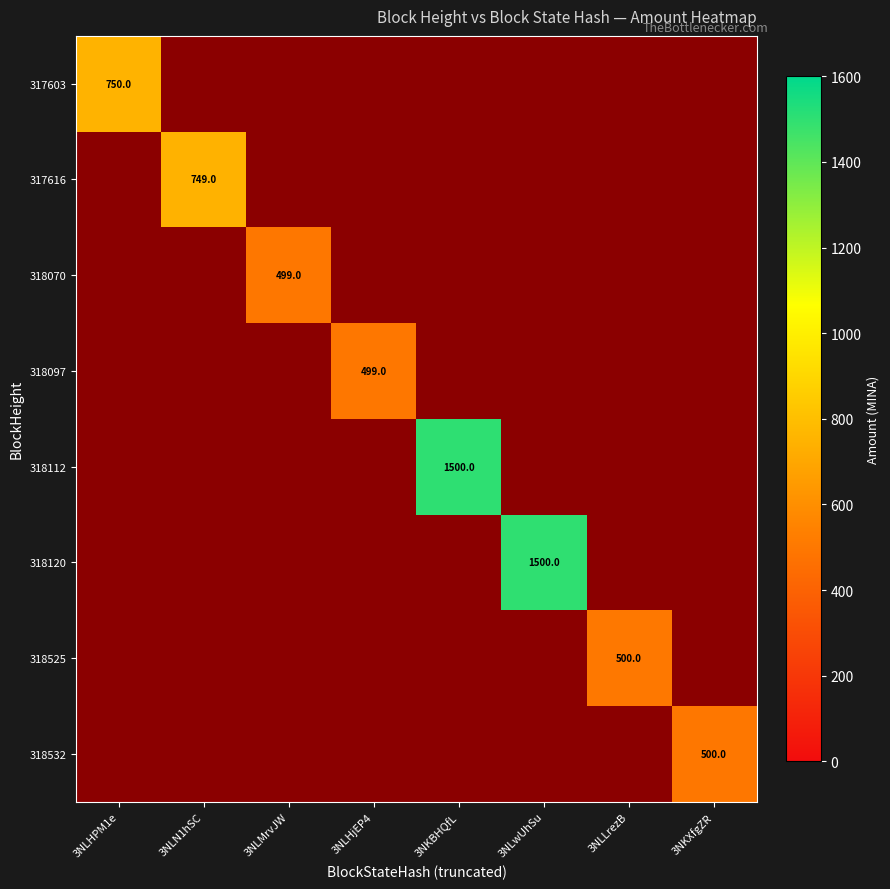

Is it true that 318532 equals 233 at 3NKXfgZR?

False